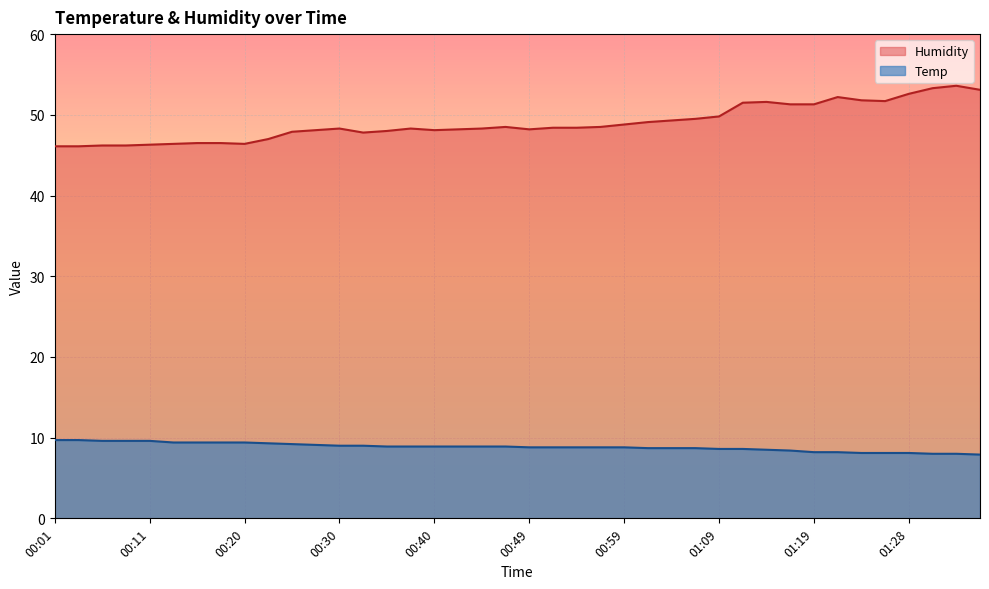

How many series are shown in this chart?

2